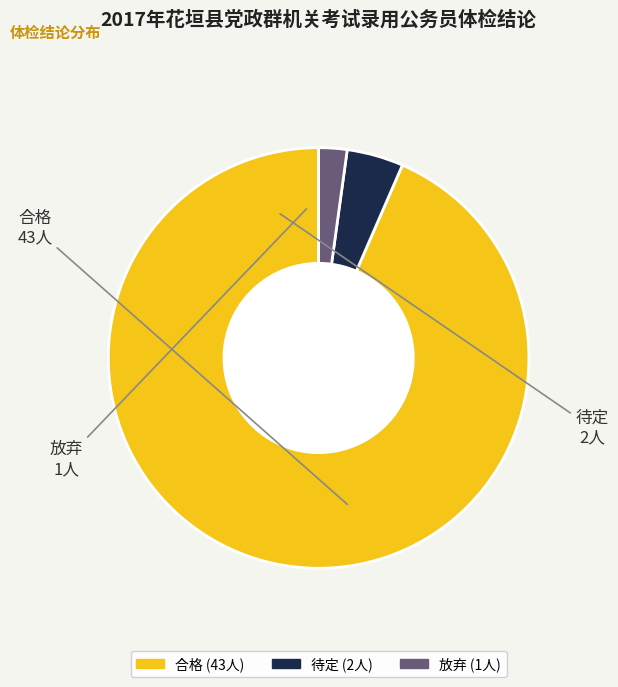

What is the ratio of the value at 合格 to the value at 待定?

21.5